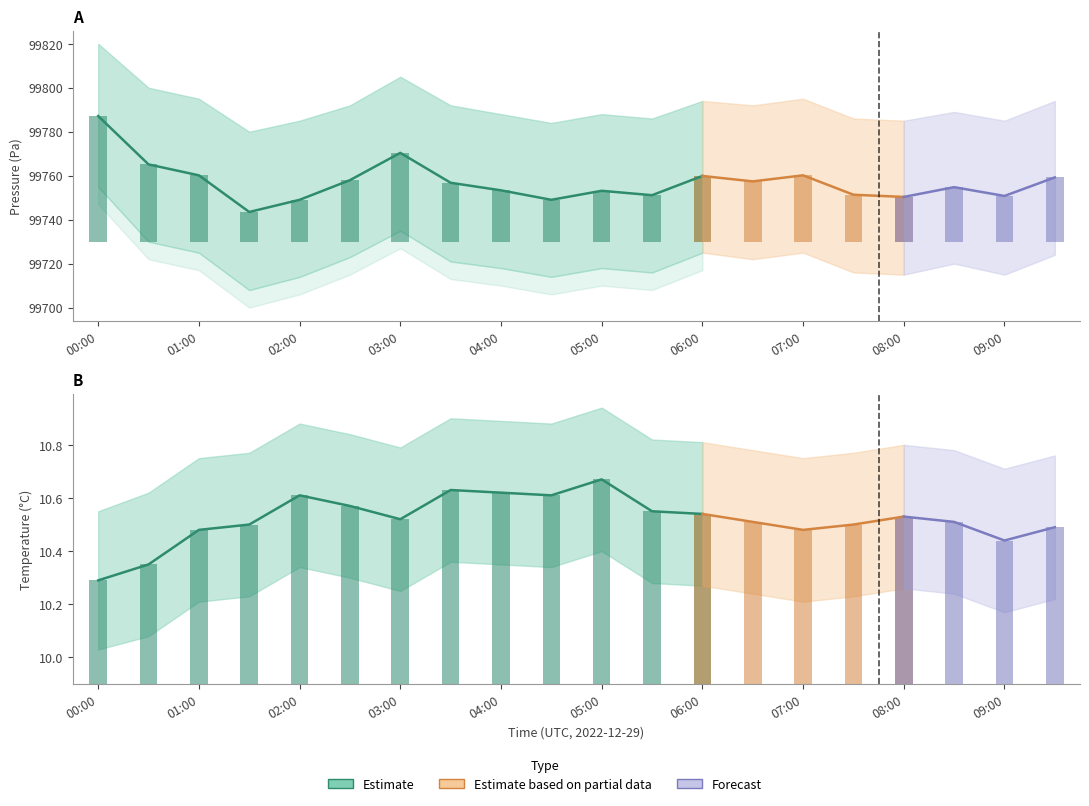

What is the label of the 15th bar from the left?

07:00